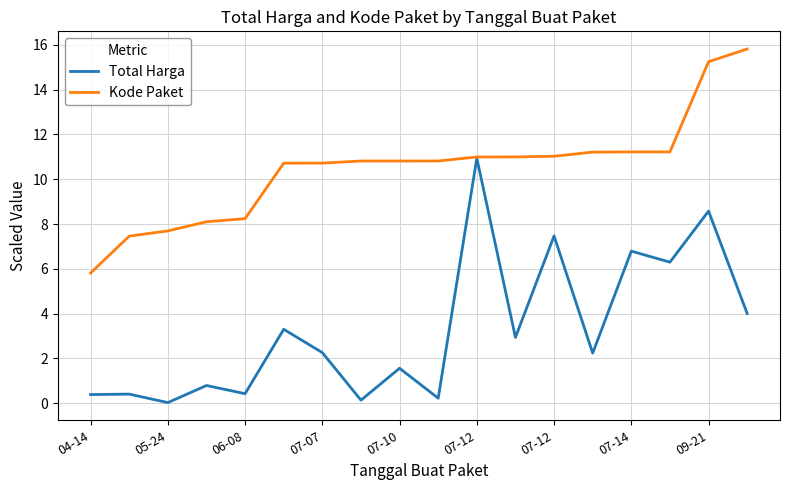

Which series has the largest range (max minus min)?

Total Harga